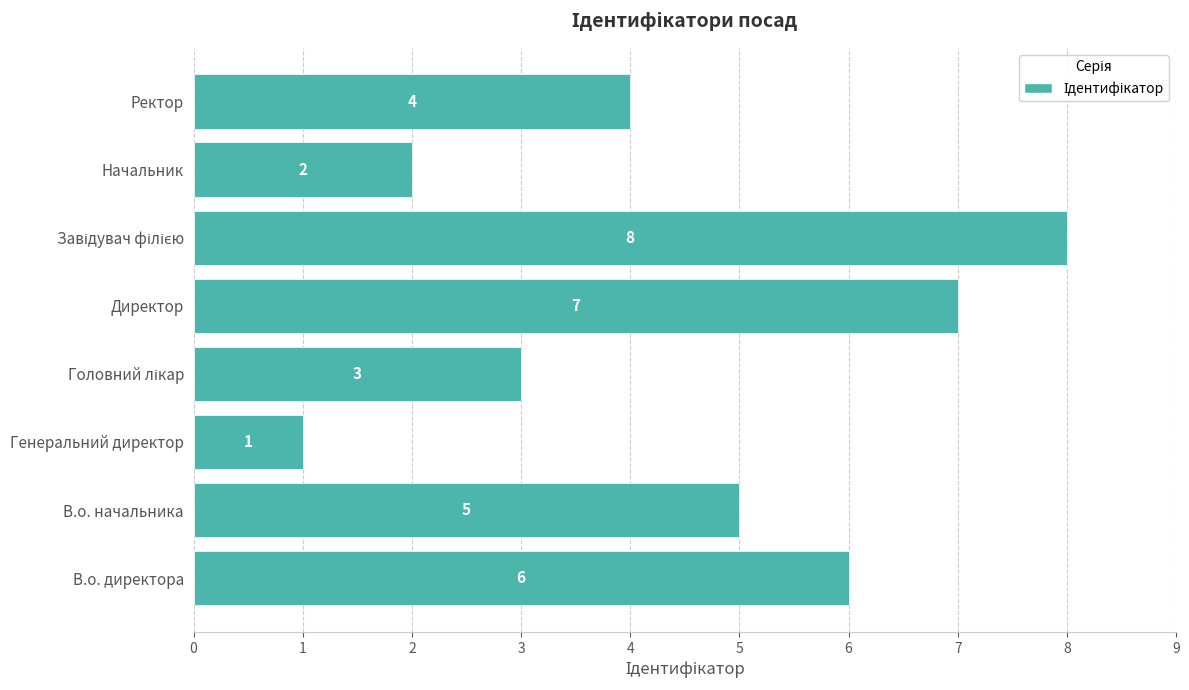

How many values are between 3 and 7?

5